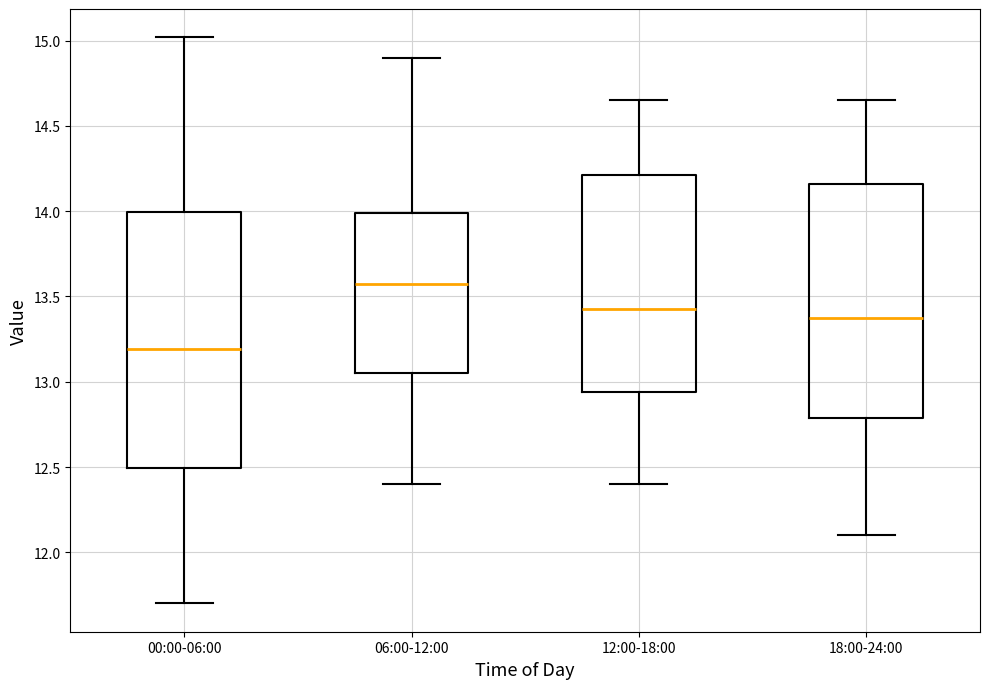

Reading left to right, read every box against the y-axis: the position of its median line, the range the box covers, and the ends of its whiskers. The values are not printed on the chart, so give them approximately, as read against the axis.

00:00-06:00: median 13.20, box 12.50 to 14.00, whiskers 11.70 to 15.00
06:00-12:00: median 13.60, box 13.05 to 14.00, whiskers 12.40 to 14.90
12:00-18:00: median 13.45, box 12.95 to 14.20, whiskers 12.40 to 14.65
18:00-24:00: median 13.40, box 12.80 to 14.15, whiskers 12.10 to 14.65